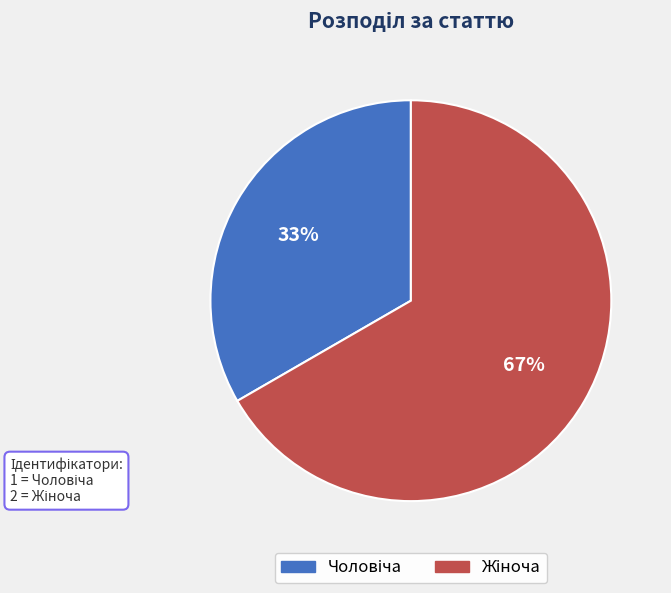

Is there a majority slice in this chart?

Yes